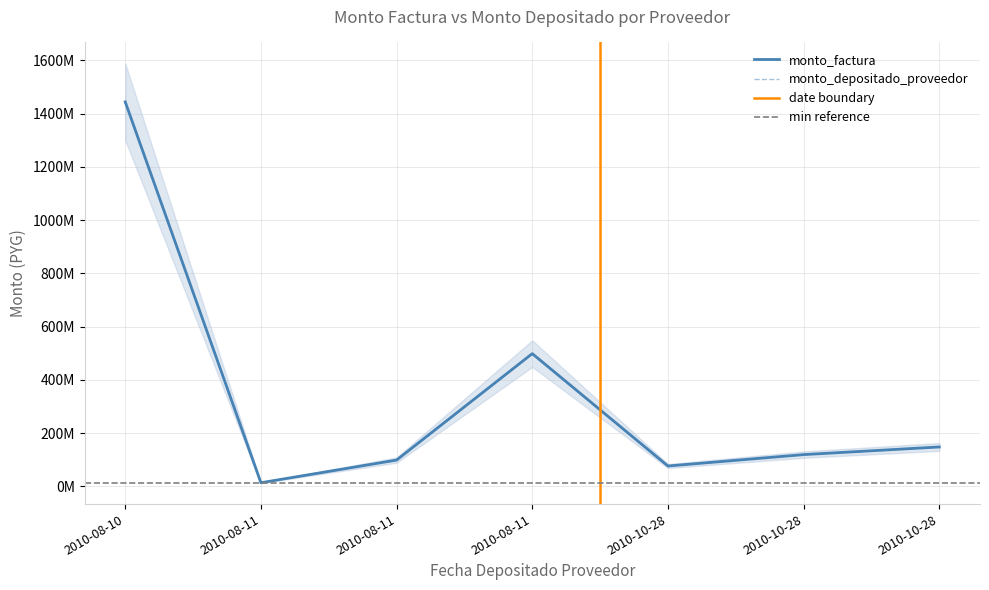

What is the label of the 4th point from the right?

2010-08-11